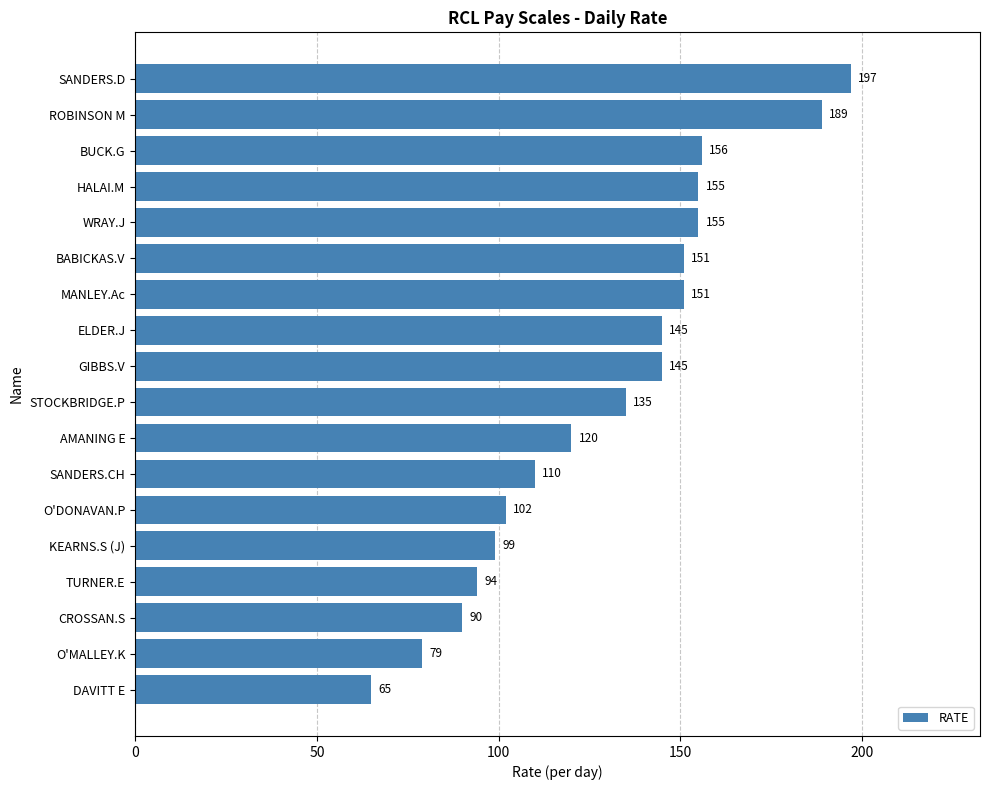

Which has a higher value, STOCKBRIDGE.P or HALAI.M?

HALAI.M